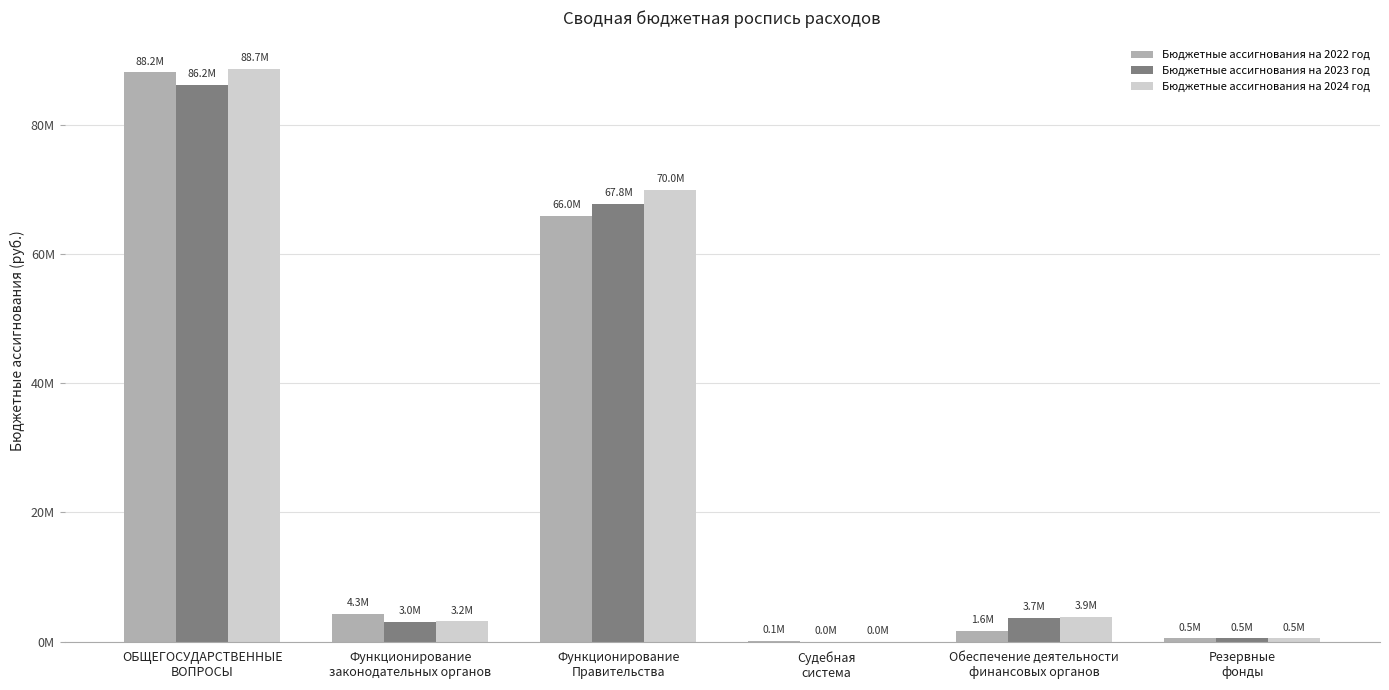

What are all the series names shown in the legend?

Бюджетные ассигнования на 2022 год, Бюджетные ассигнования на 2023 год, Бюджетные ассигнования на 2024 год